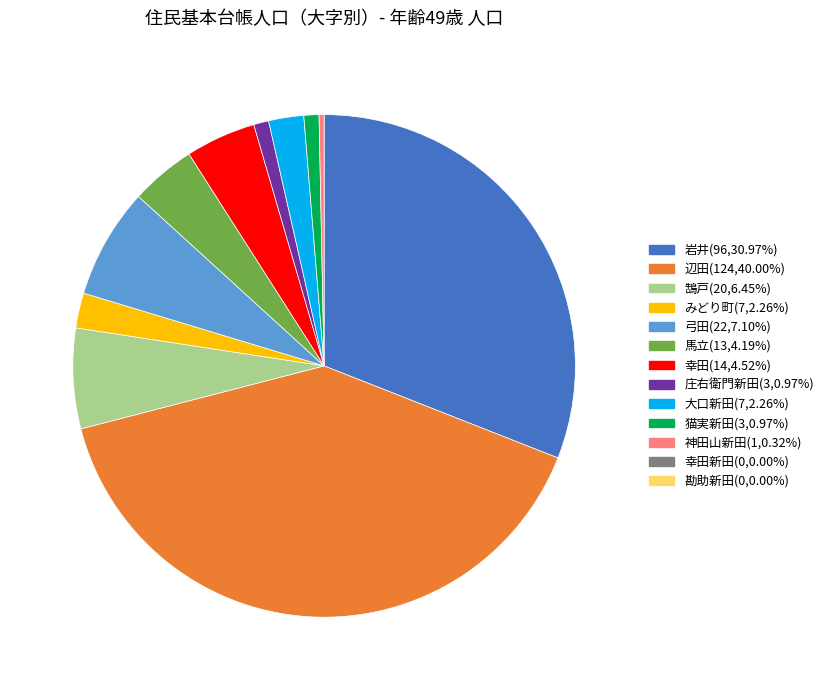

How many slices are in this pie chart?

11